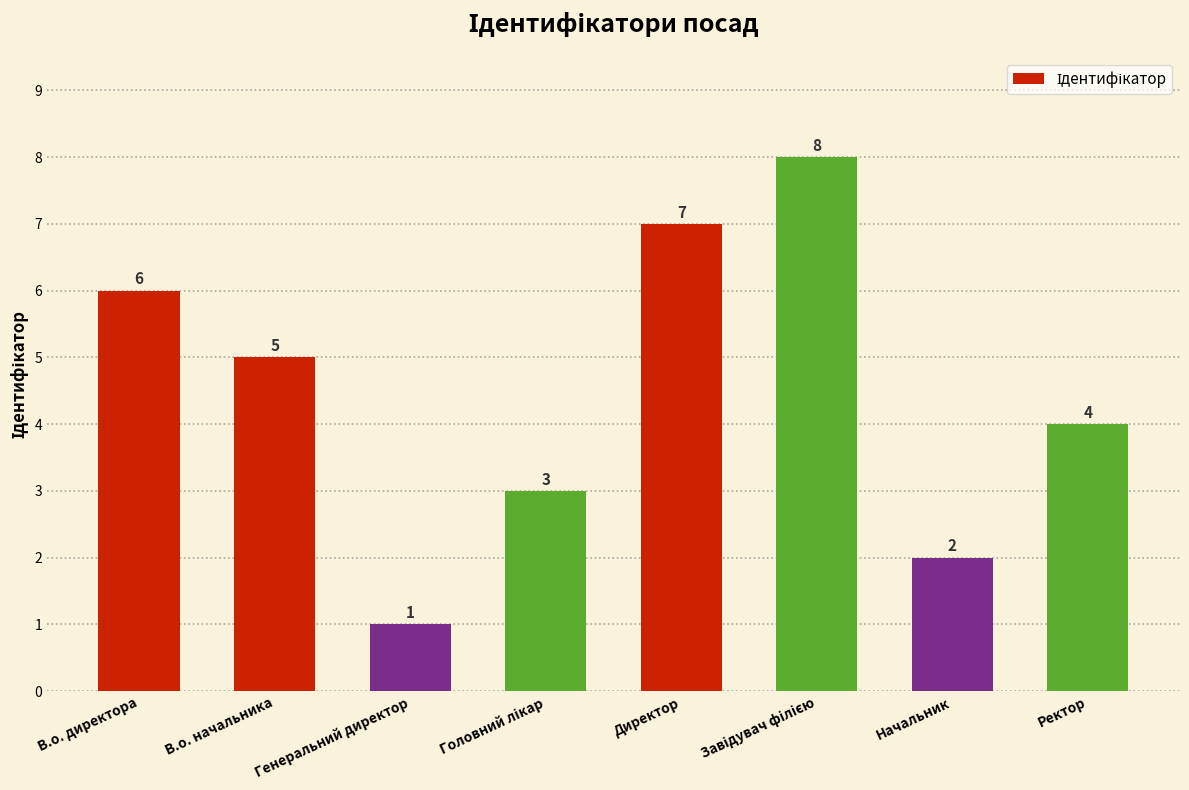

What is the difference between the maximum and minimum values?

7